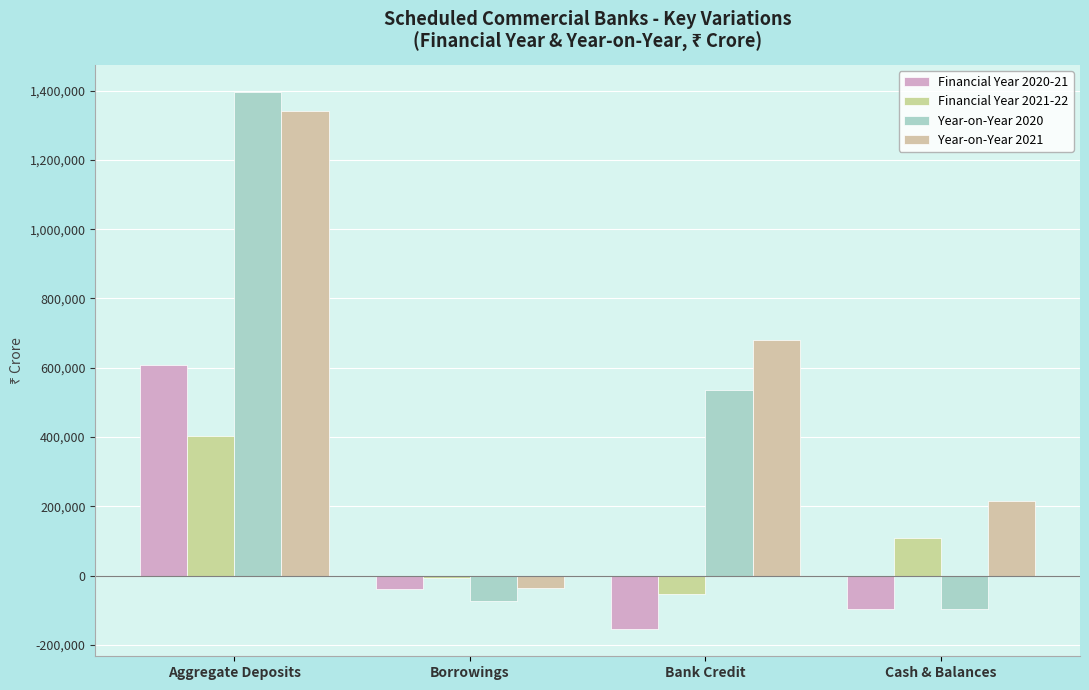

Between Aggregate Deposits and Cash & Balances, which series saw the biggest shift?

Year-on-Year 2020